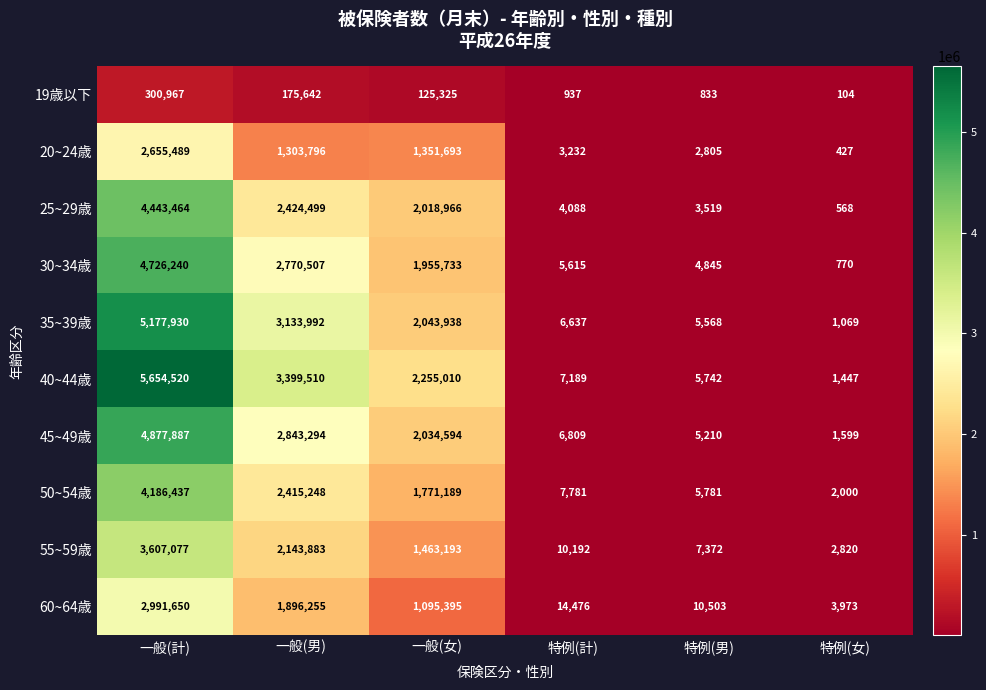

What is the total value across all series at 特例(計)?

66956